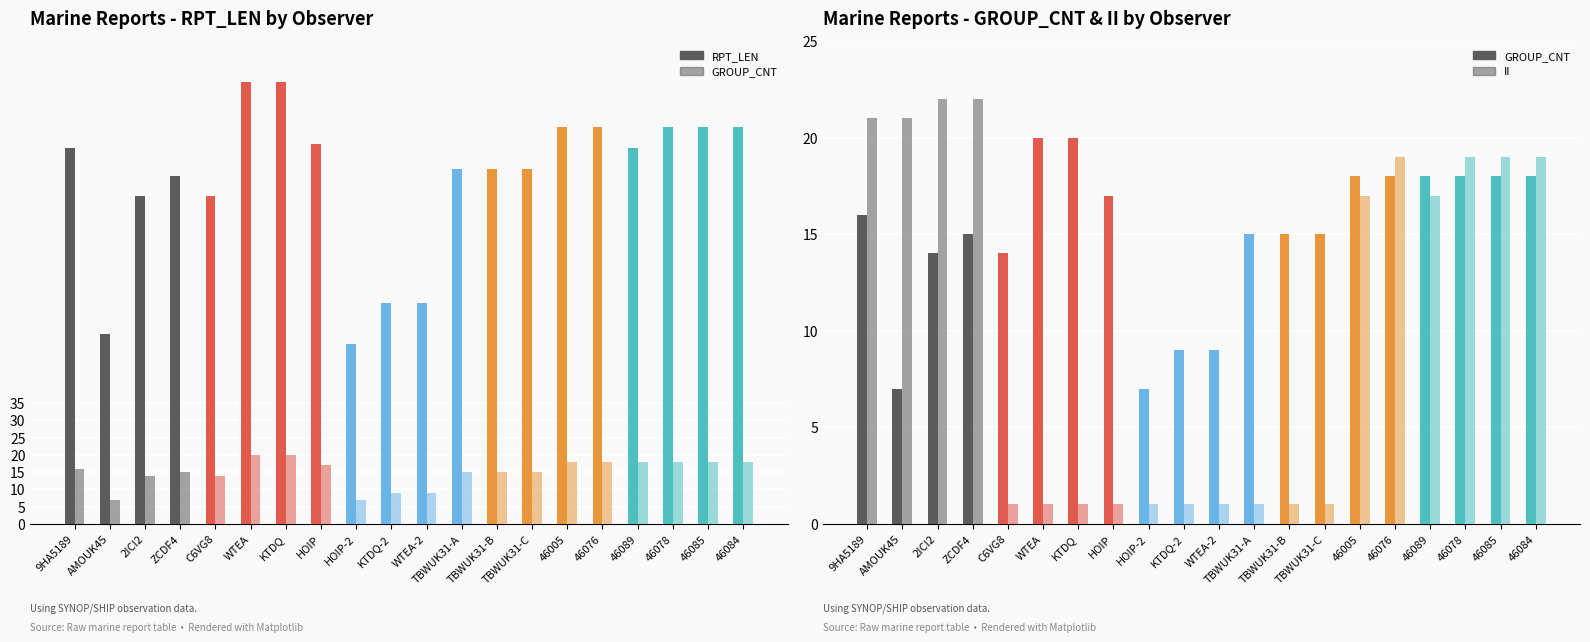

What is the difference between the second highest and minimum values in the GROUP_CNT series?

13